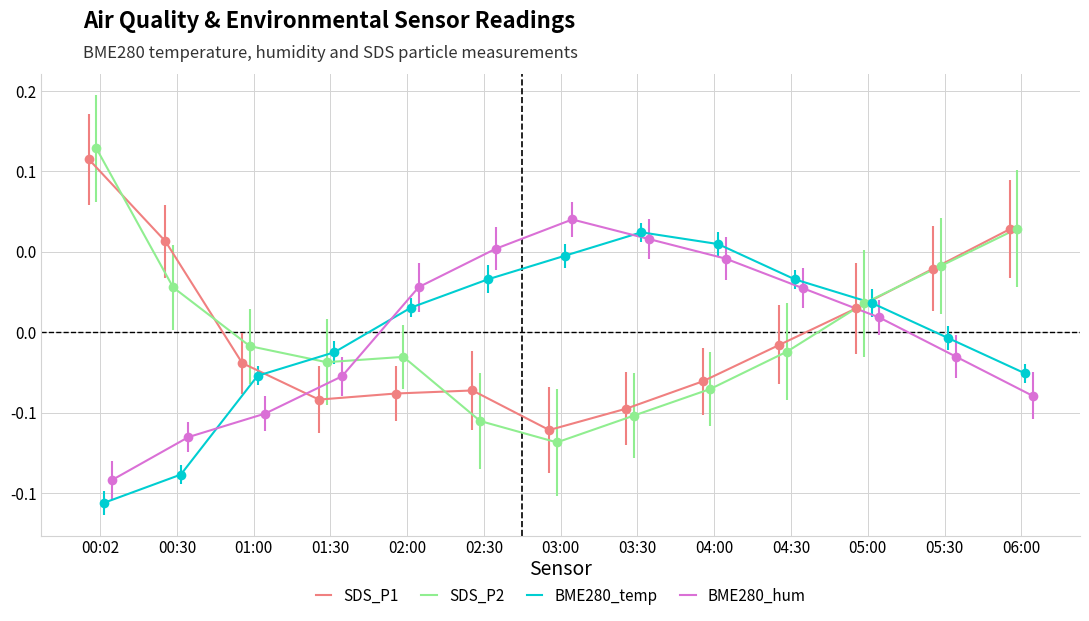

True or false: BME280_temp has more than 1 interior local peaks.

False